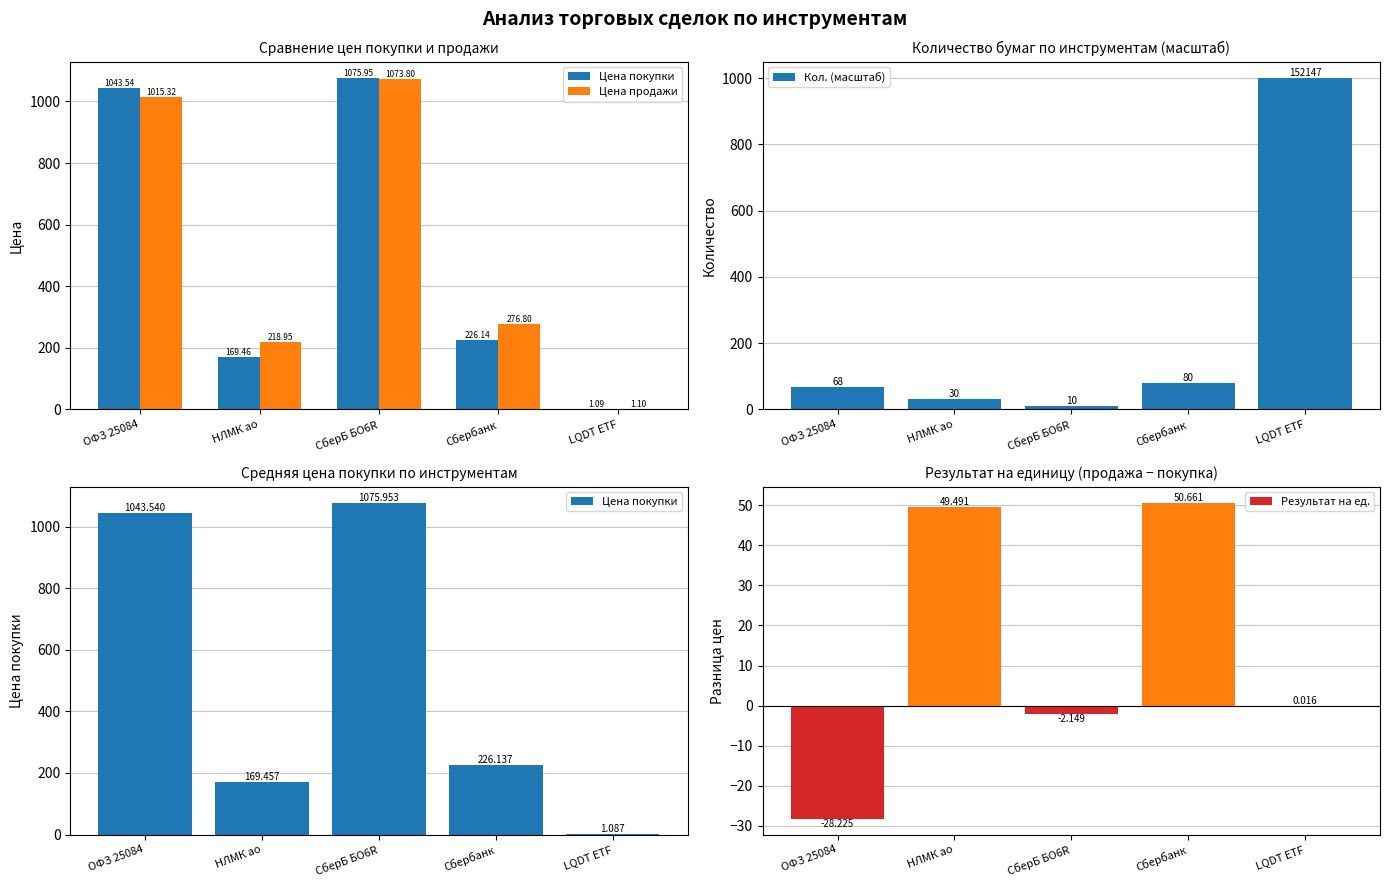

True or false: Цена покупки has a value of 1.1 at LQDT ETF.

True